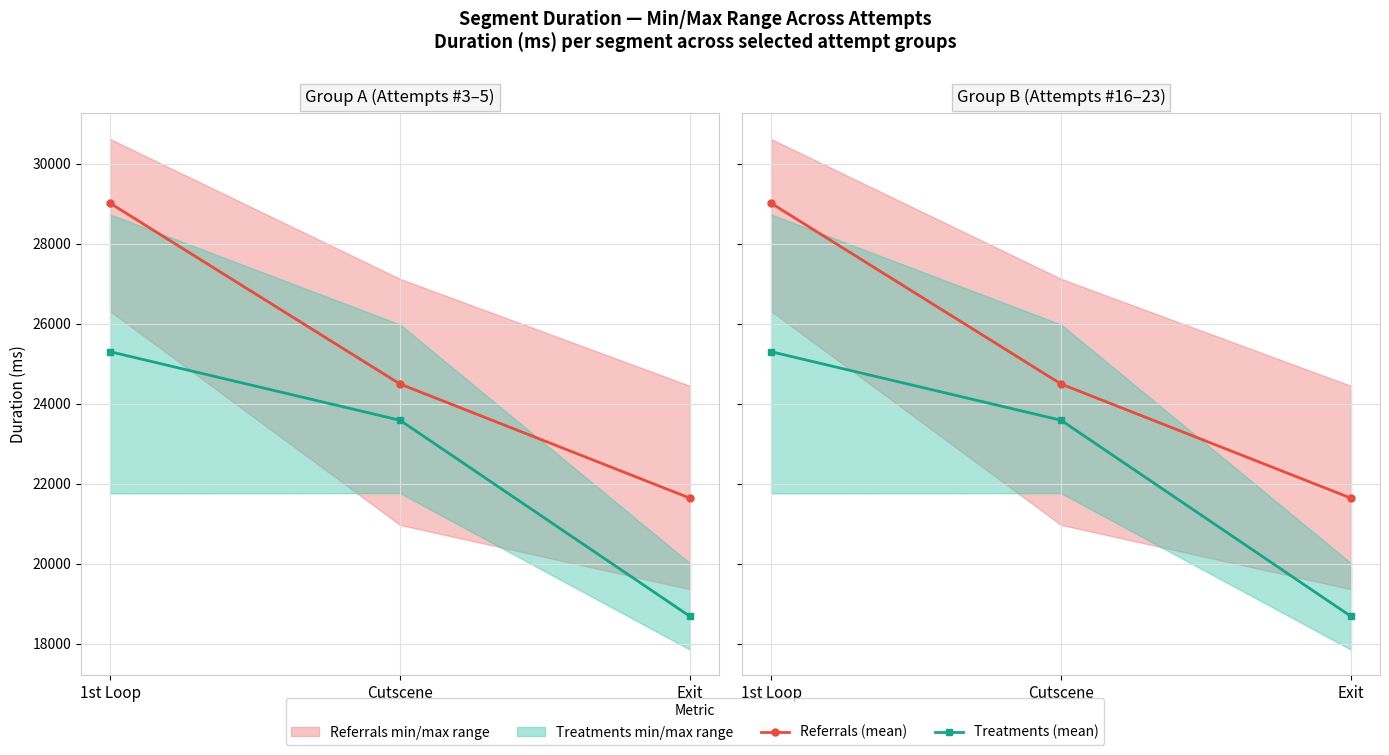

How many lines are shown in the chart?

2